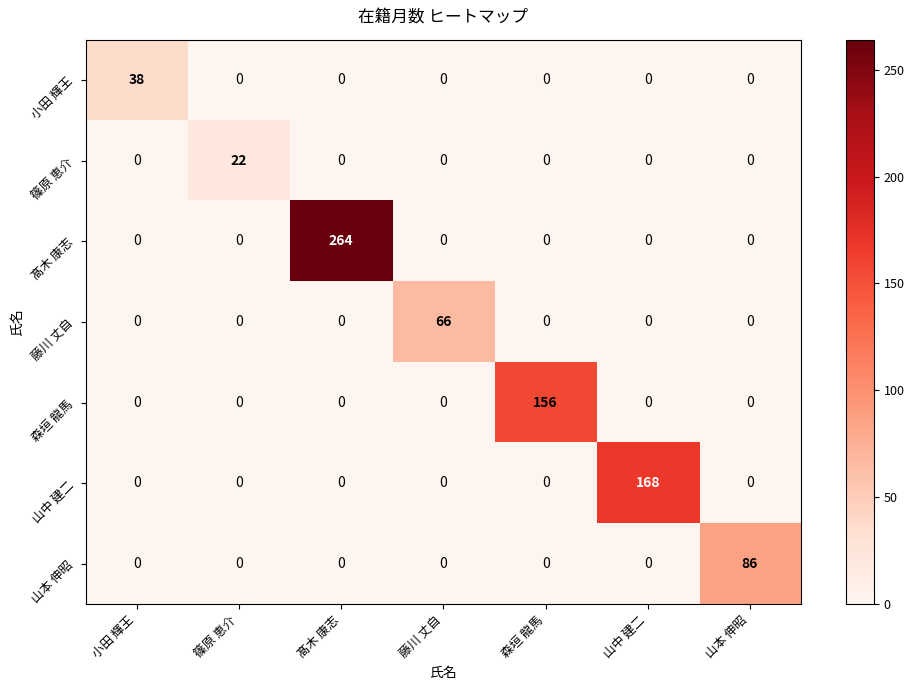

Rank the series by their maximum value, from lowest to highest.

篠原 恵介, 小田 輝王, 藤川 丈自, 山本 伸昭, 森垣 龍馬, 山中 建二, 髙木 康志